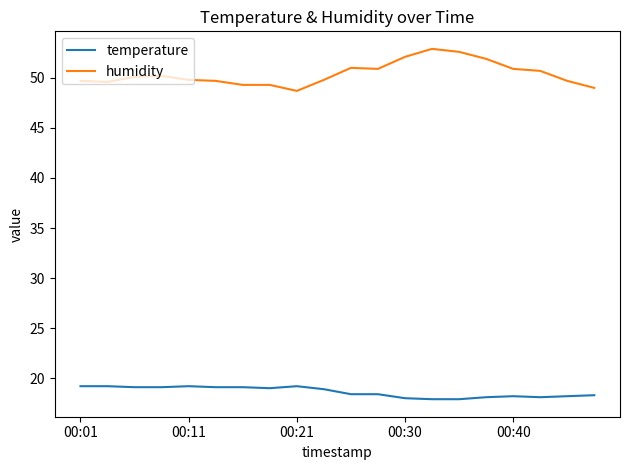

List the series in order of their overall mean, lowest first.

temperature, humidity